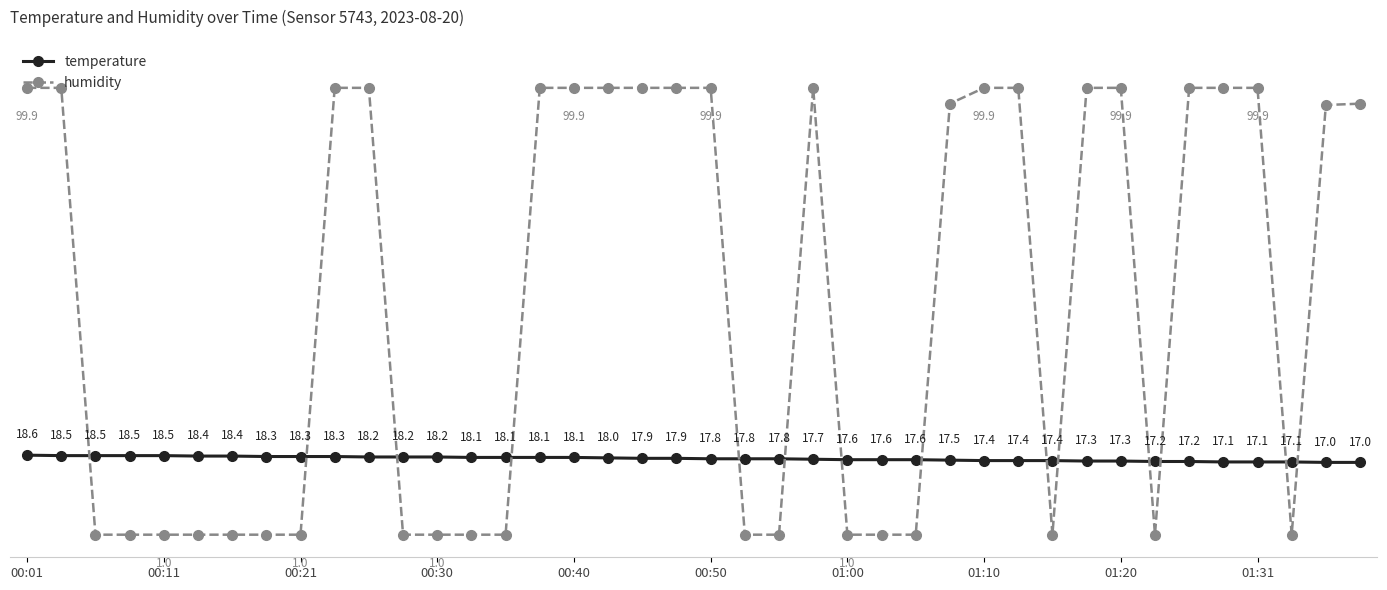

List the series in order of their peak value, highest first.

humidity, temperature